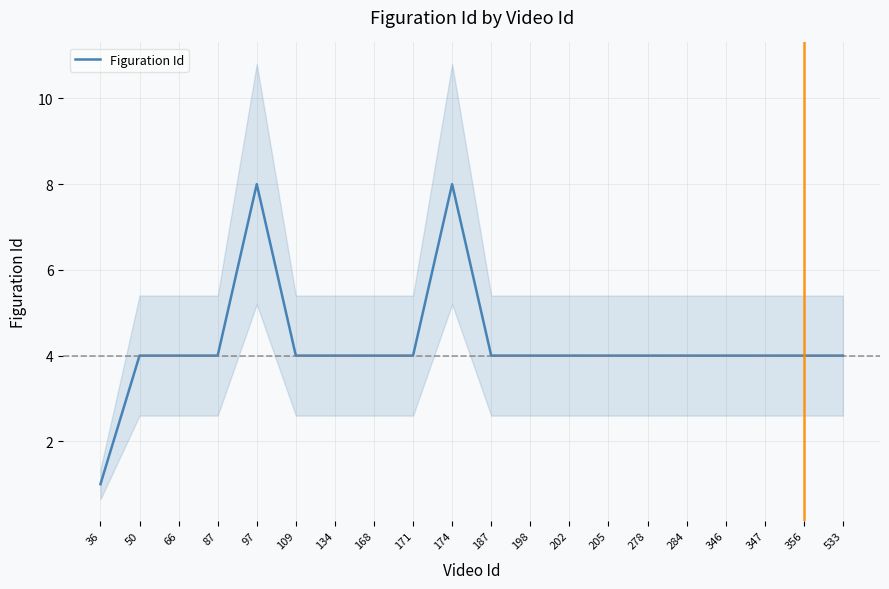

Reading right to left, extract all data points from this chart.

4	4	4	4	4	4	4	4	4	4	8	4	4	4	4	8	4	4	4	1